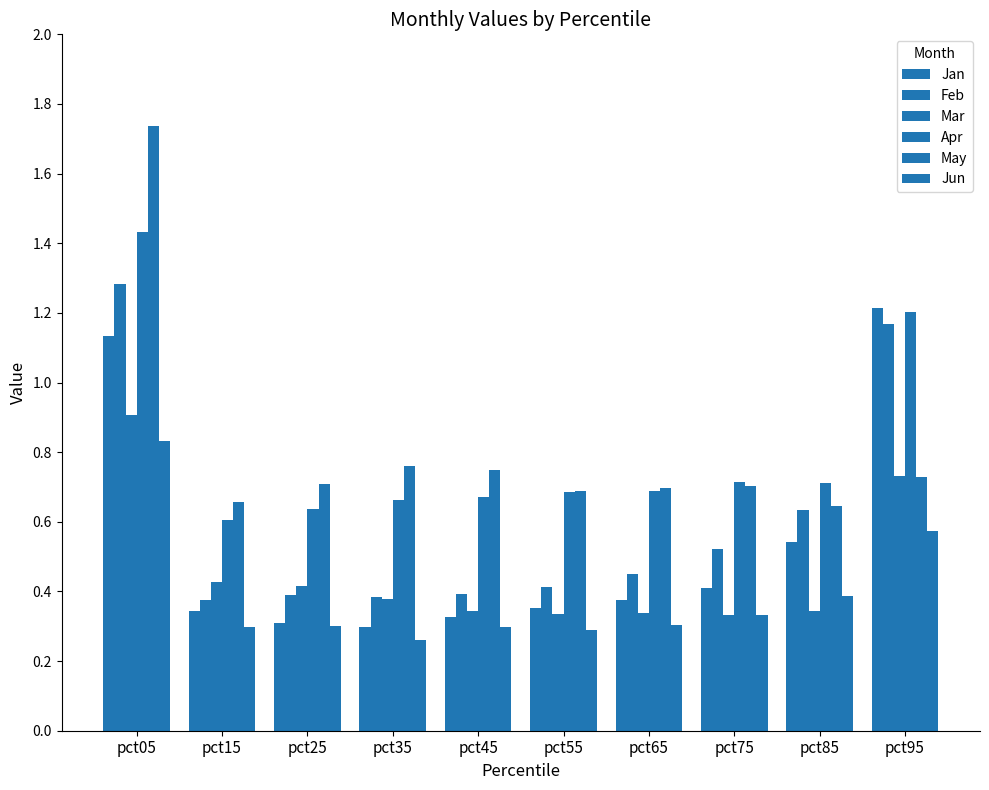

What is the sum of all Feb values?

6.0